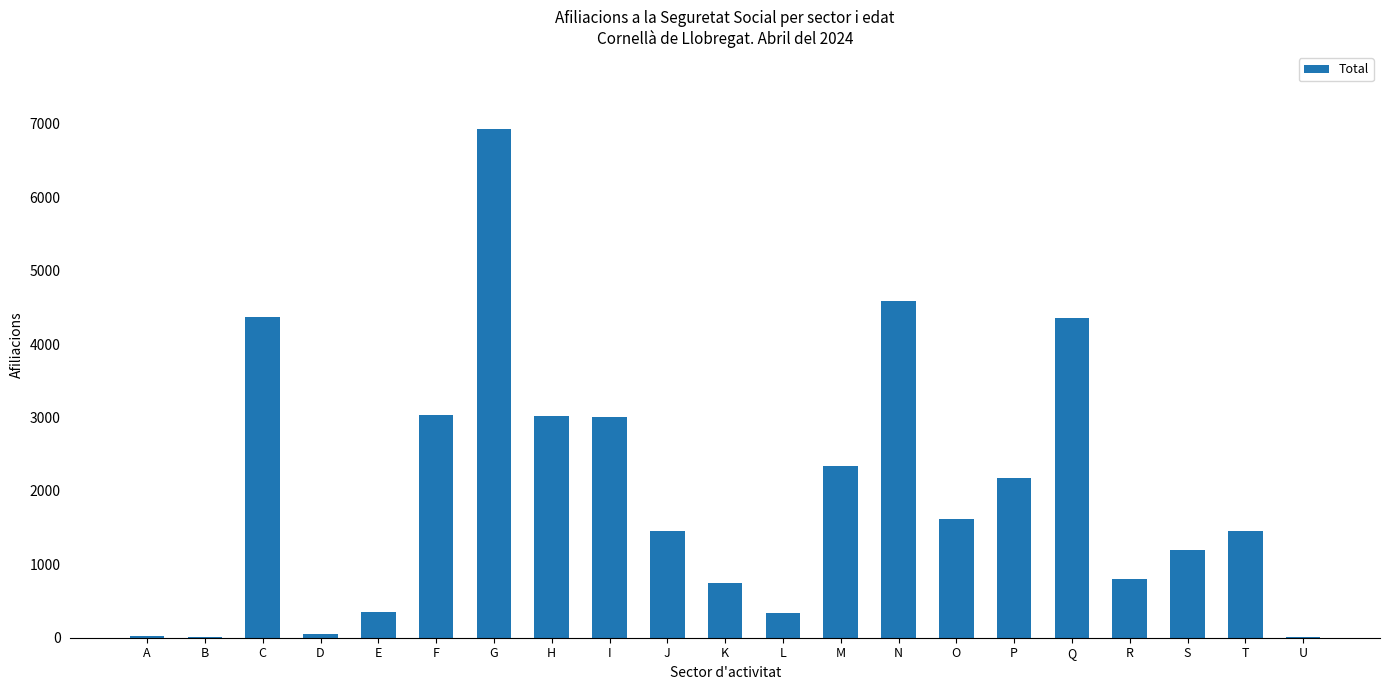

Which label corresponds to the largest value in the chart?

G